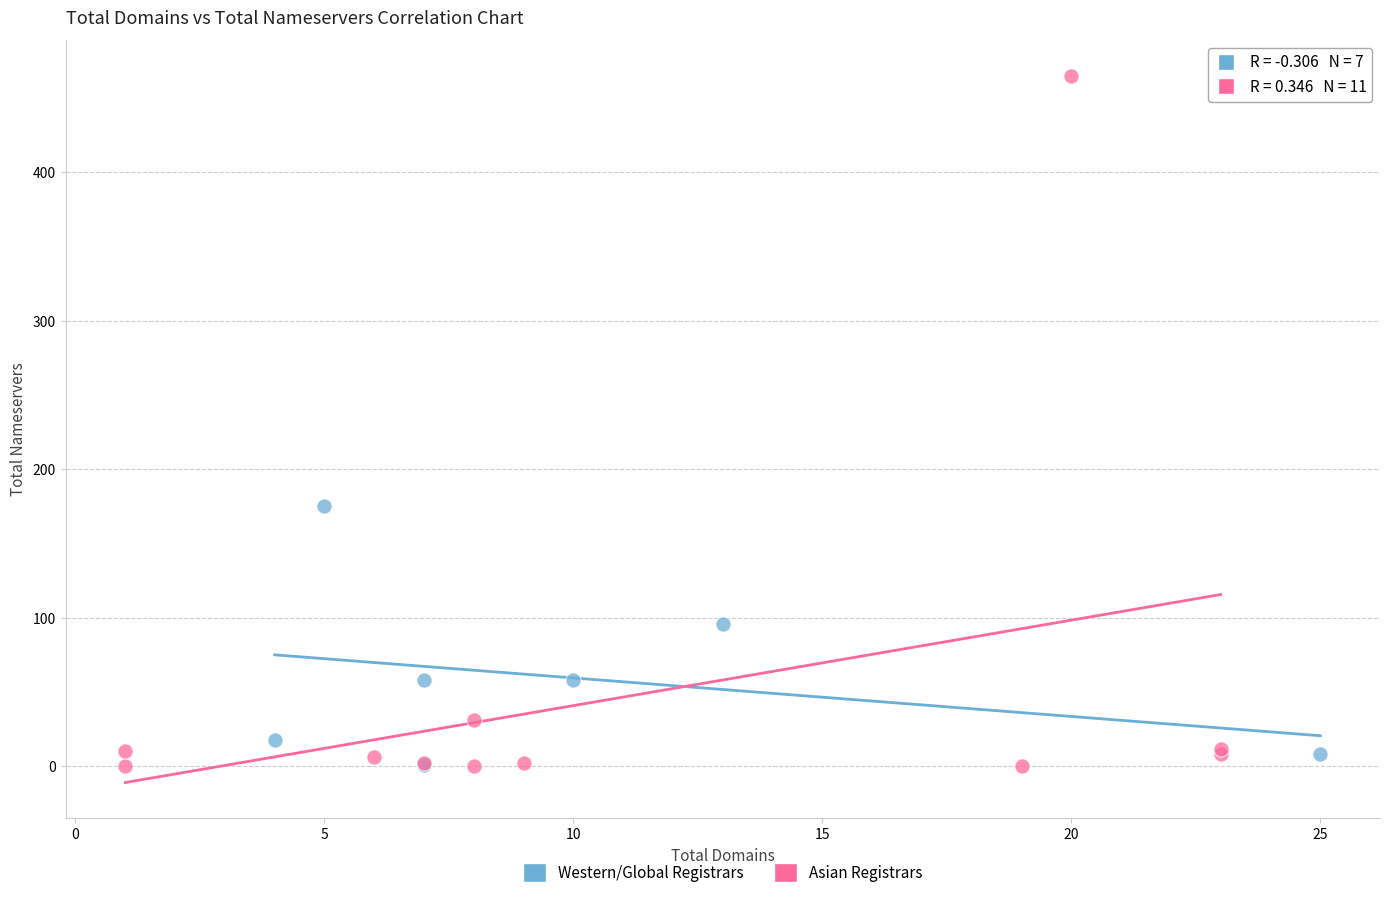

Which series has the widest spread of Y values?

Asian Registrars